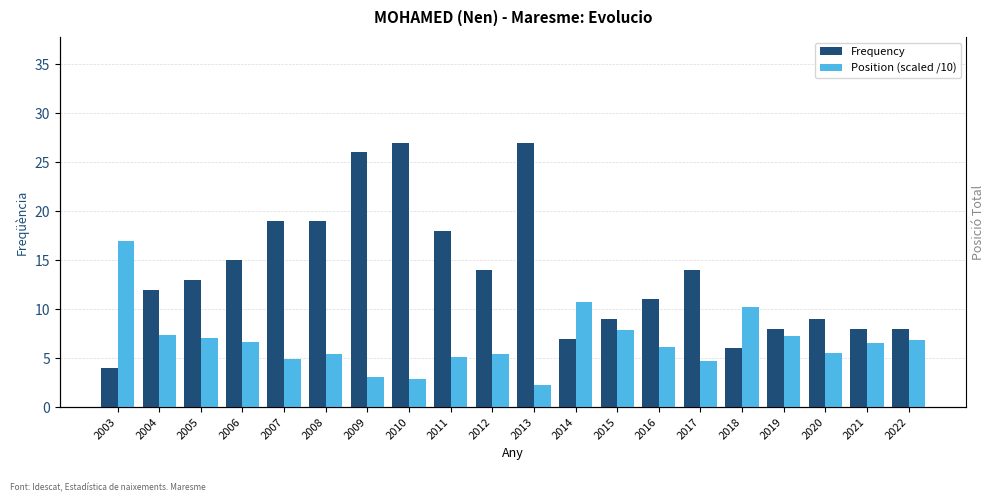

What is the approximate value of Frequency at 2017?

14.0